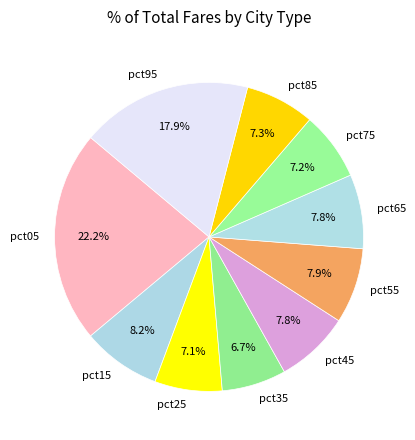

How many slices are in this pie chart?

10